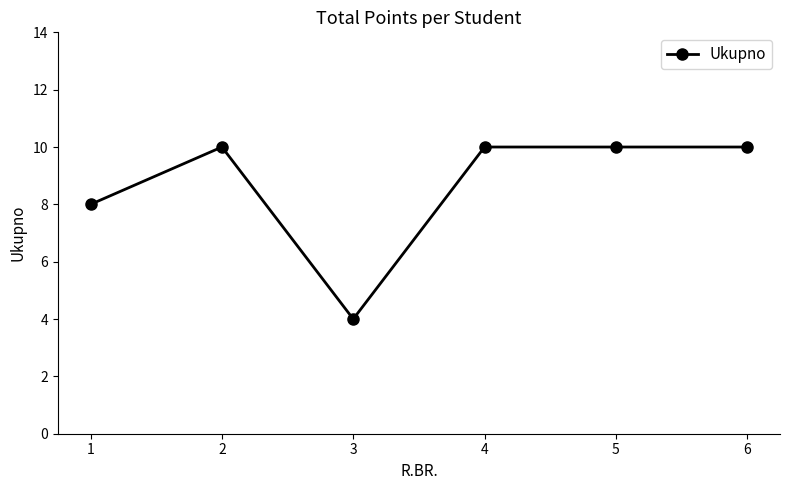

Is it true that the value at 1 is 2?

False